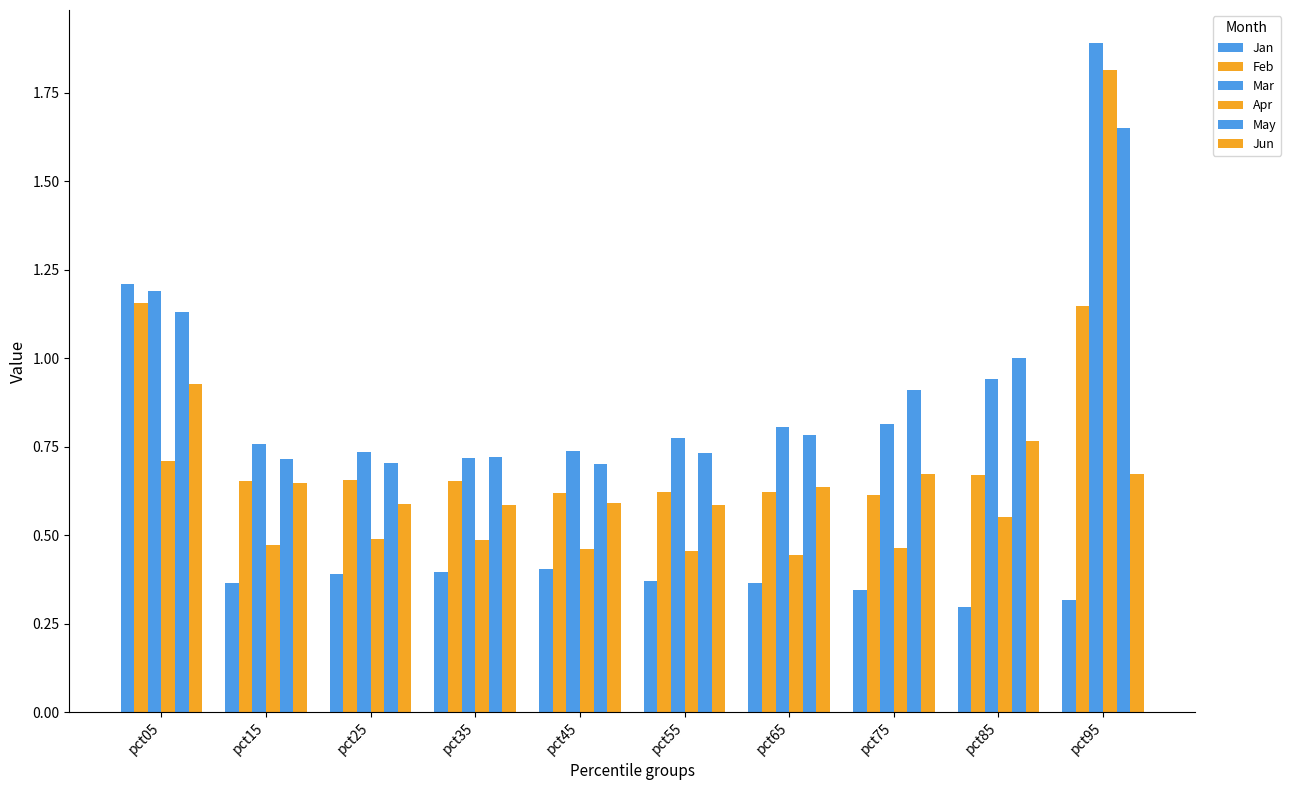

How many bars are there in each group?

6